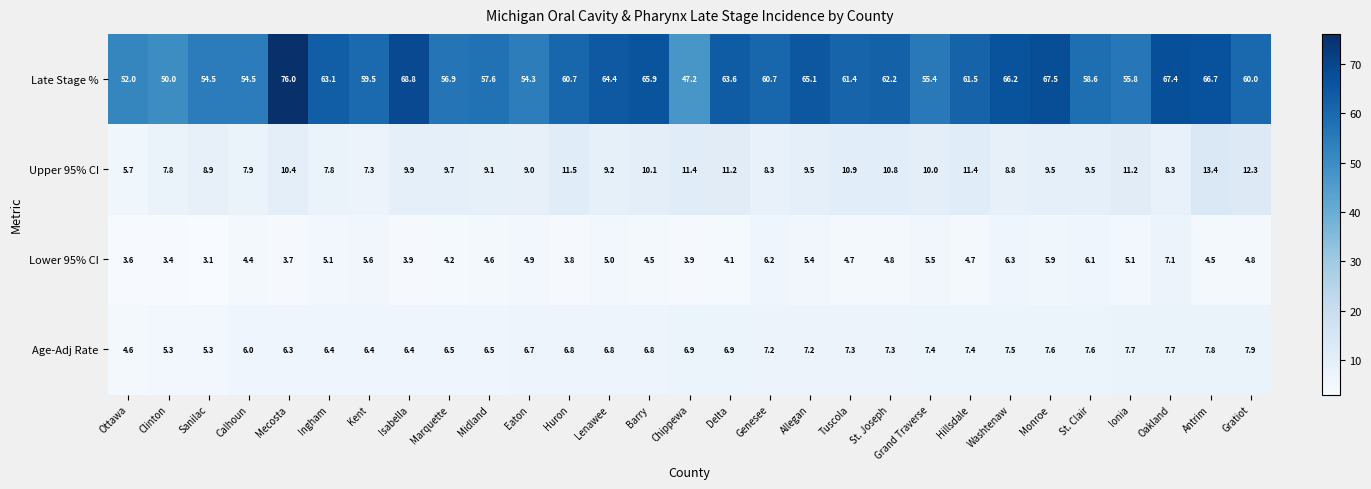

True or false: Lower 95% CI has a value of 6.1 at St. Clair.

True